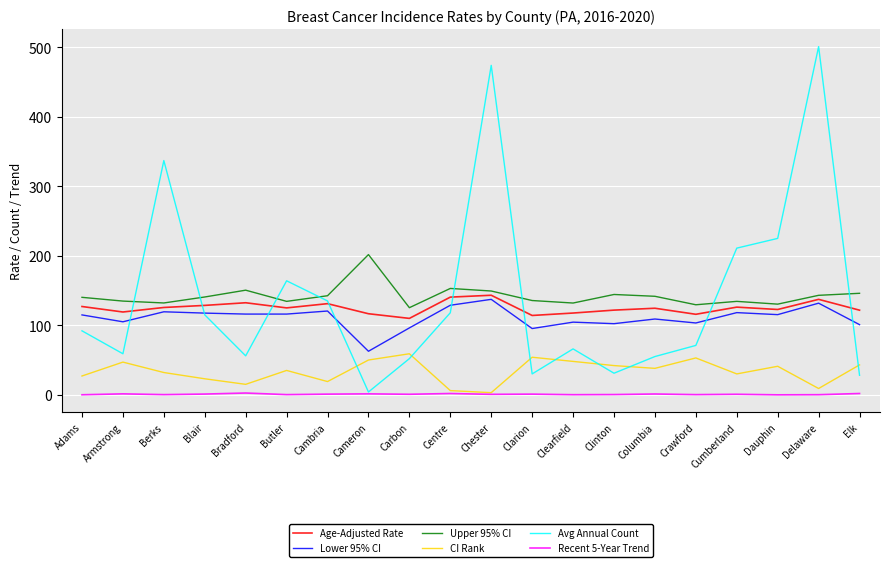

True or false: Age-Adjusted Rate and Lower 95% CI cross at least once.

False